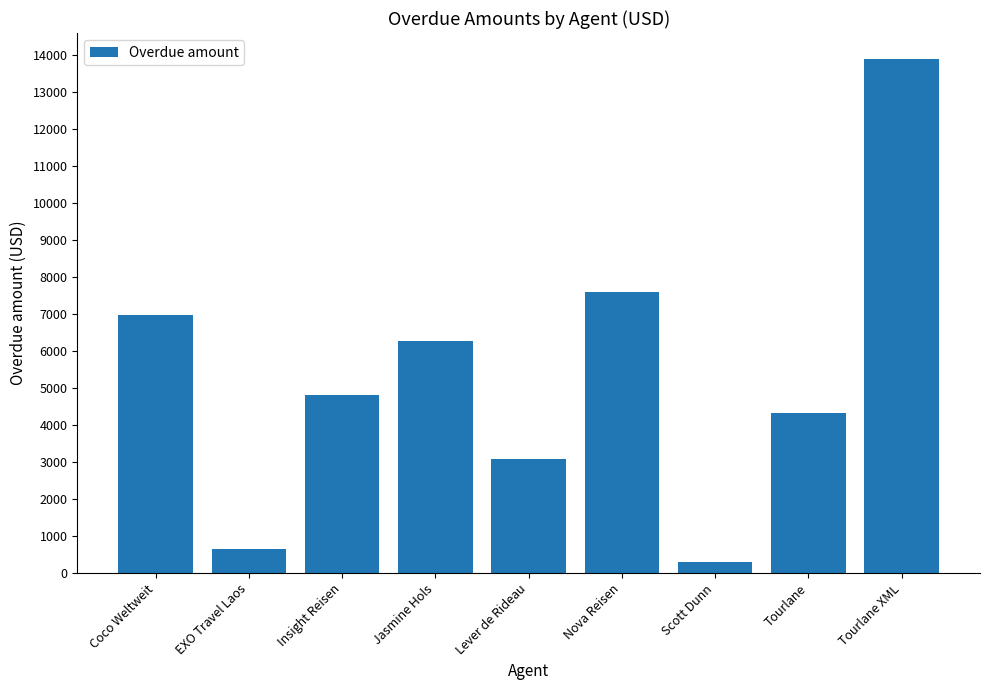

Between Insight Reisen and EXO Travel Laos, which is larger?

Insight Reisen